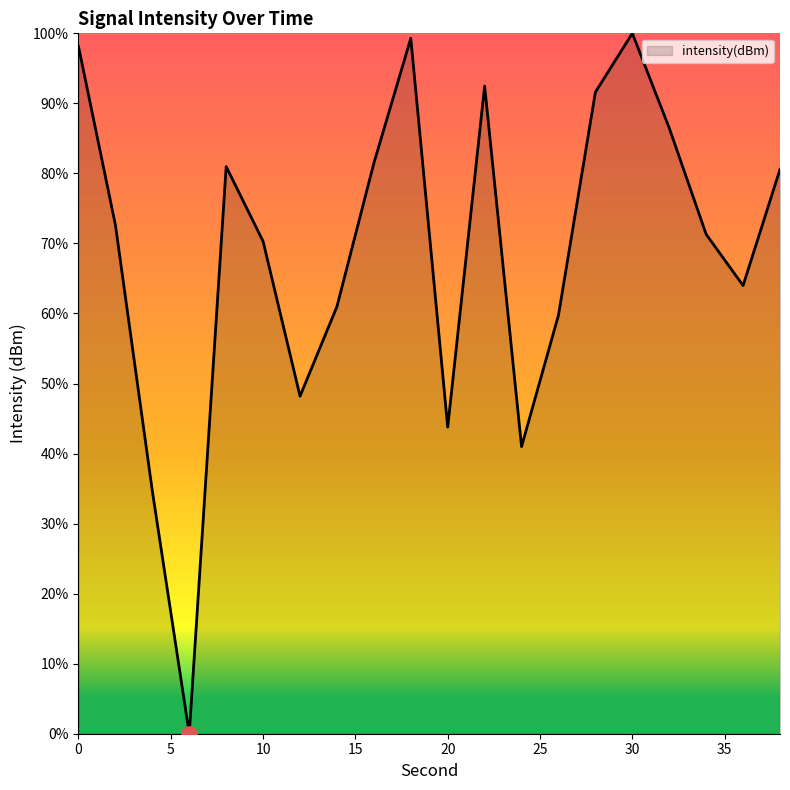

What is the maximum value shown in the chart?

100.0